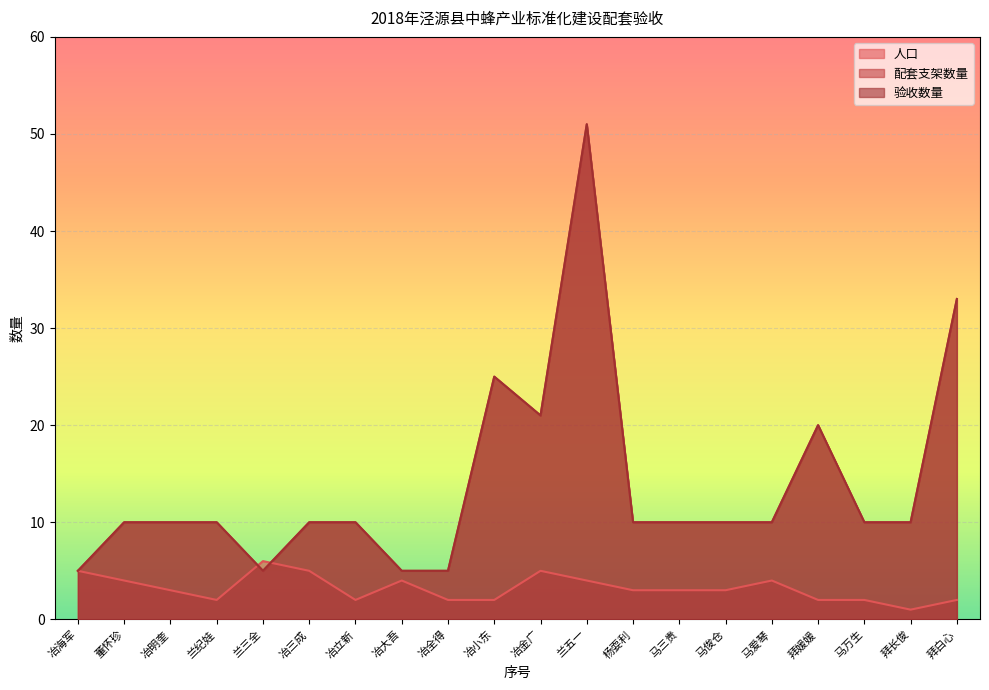

What is the difference between the second highest and second lowest values in the 配套支架数量 series?

28